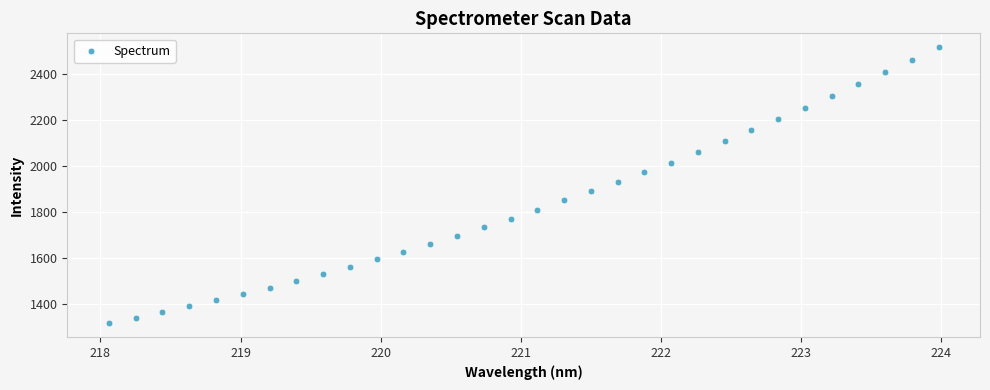

What is the range of X values (max minus min)?

5.9